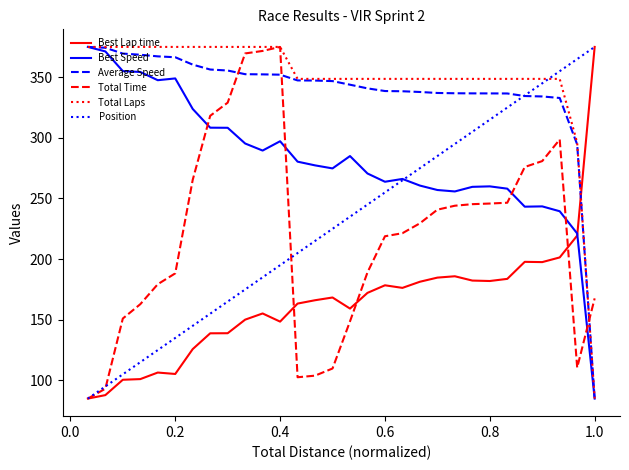

What is the greatest value displayed?

375.0